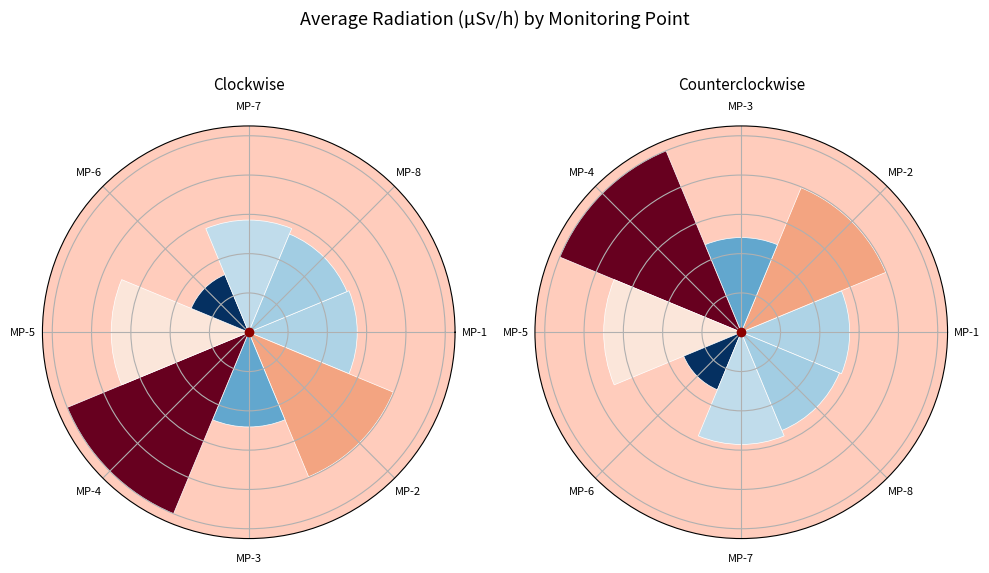

Is there any slice that represents more than half of the pie?

No